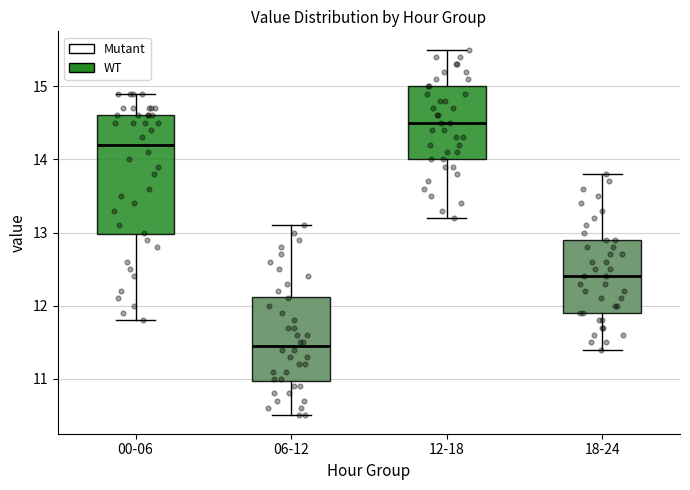

Which box is the tallest, from its lower edge to its upper edge?

00-06